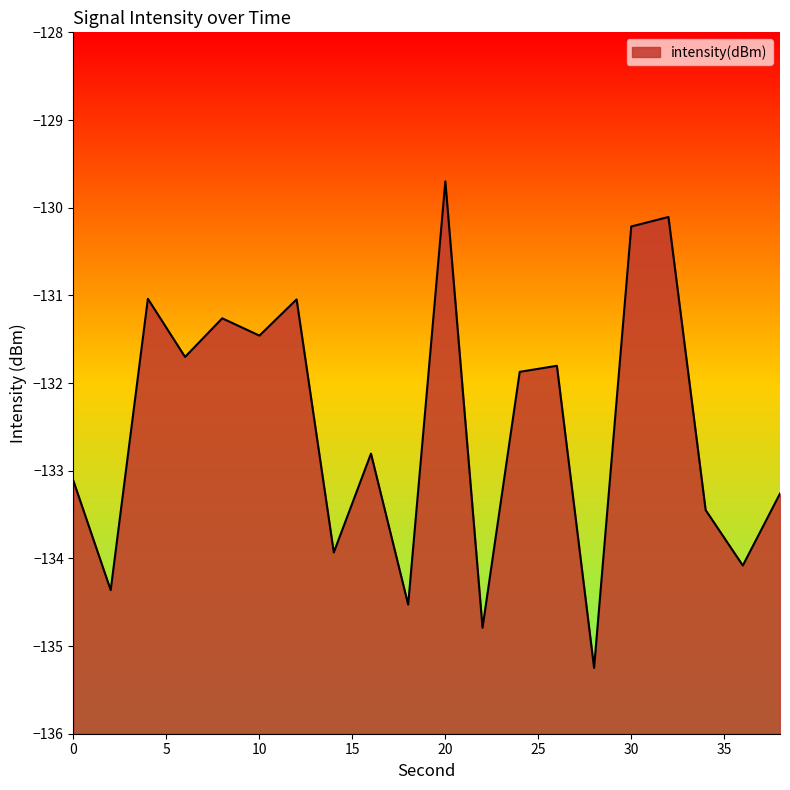

Reading left to right, extract all data points from this chart.

-133.1	-134.4	-131.0	-131.7	-131.3	-131.5	-131.0	-133.9	-132.8	-134.5	-129.7	-134.8	-131.9	-131.8	-135.2	-130.2	-130.1	-133.4	-134.1	-133.3